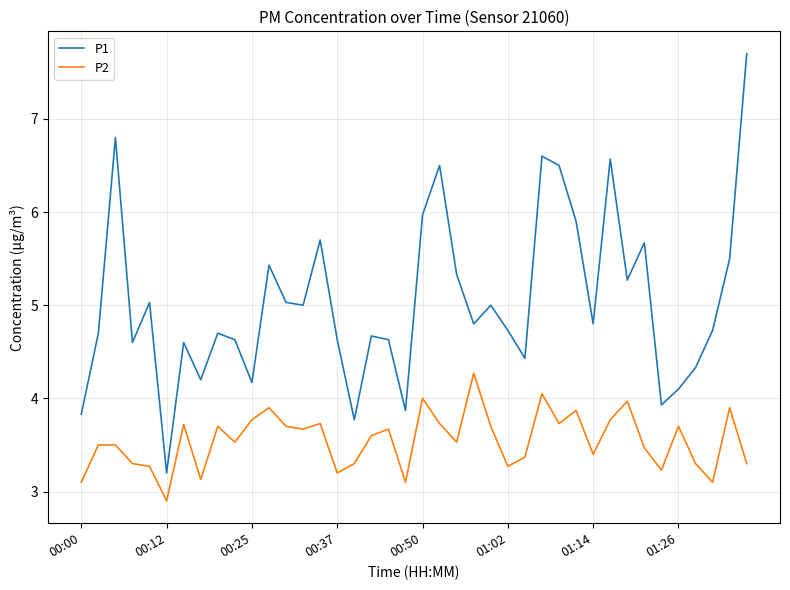

Which series has the largest total across all categories?

P1